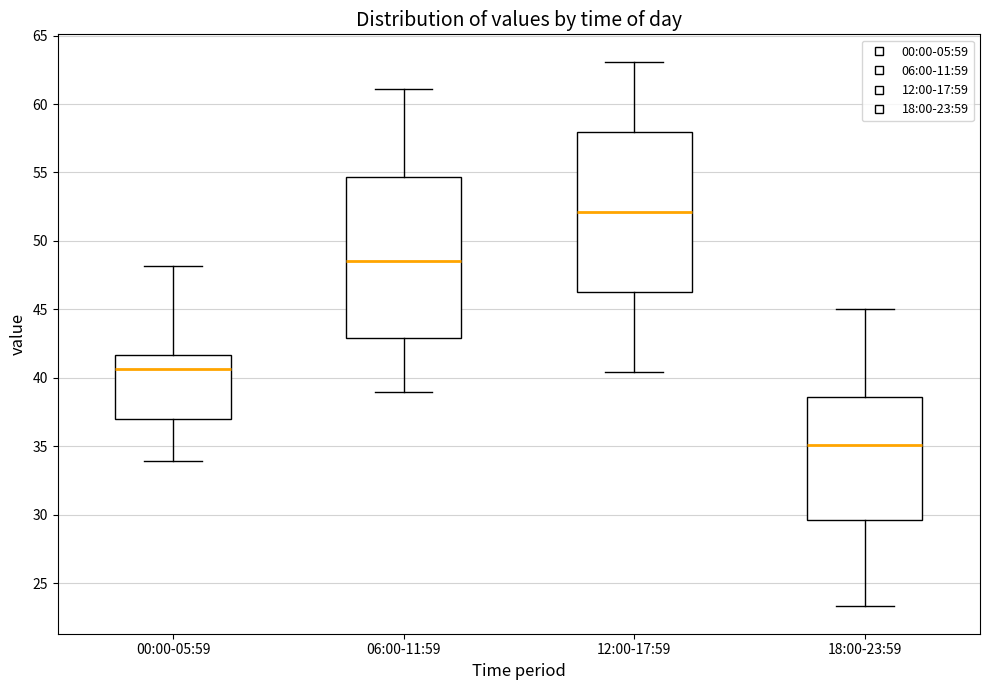

Where is the upper edge of the box for 00:00-05:59 on the y-axis? The values are not printed on the chart, so give them approximately, as read against the axis.

41.5